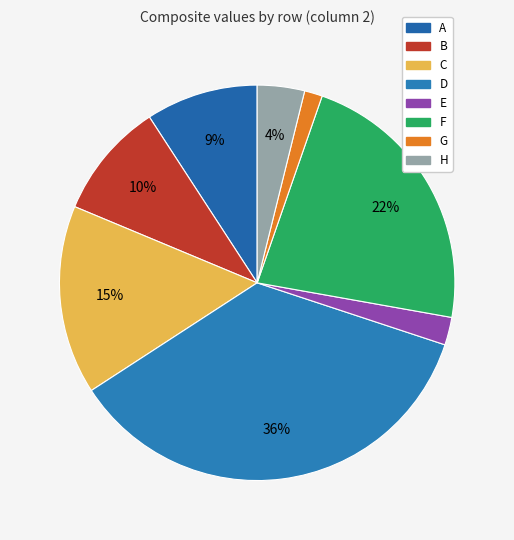

To the nearest percent, what portion does H represent?

4%